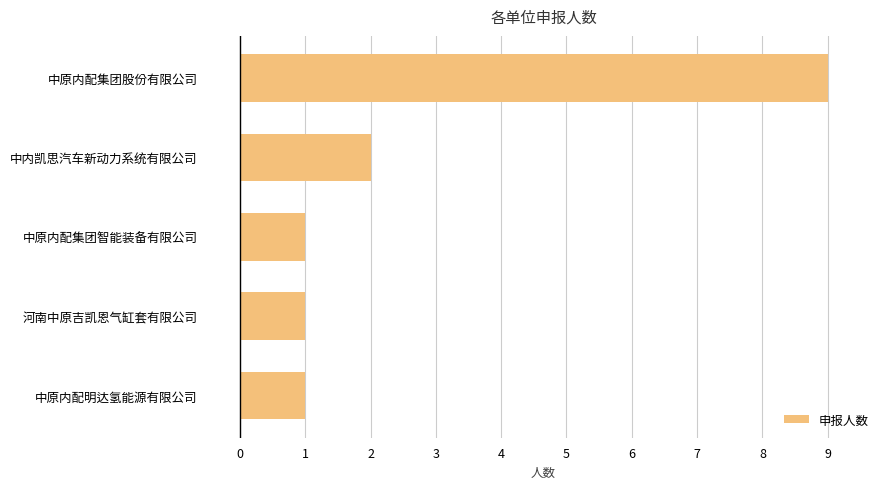

What is the greatest value displayed?

9